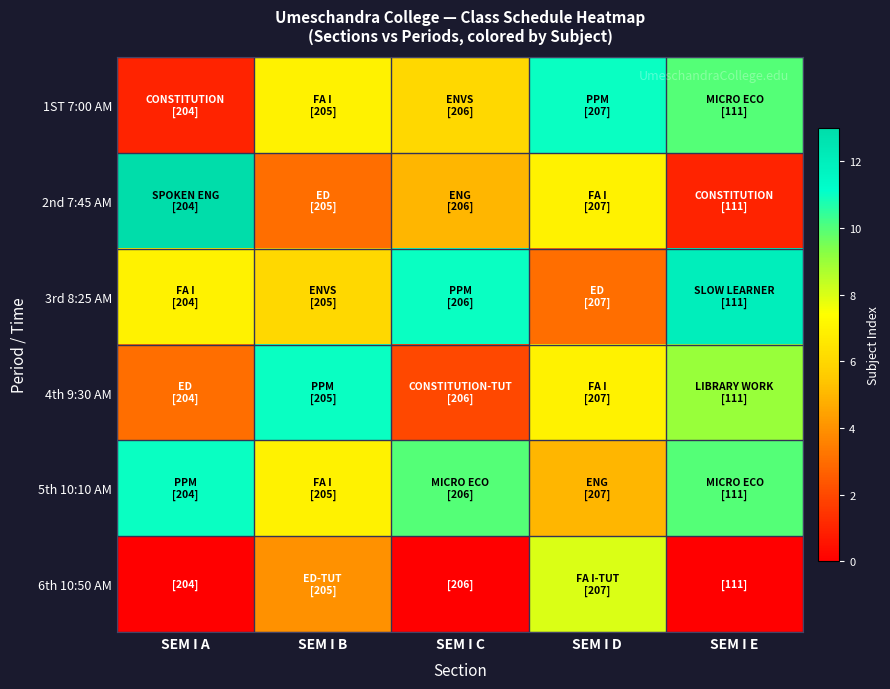

What is the total value across all series at SEM I C?

34